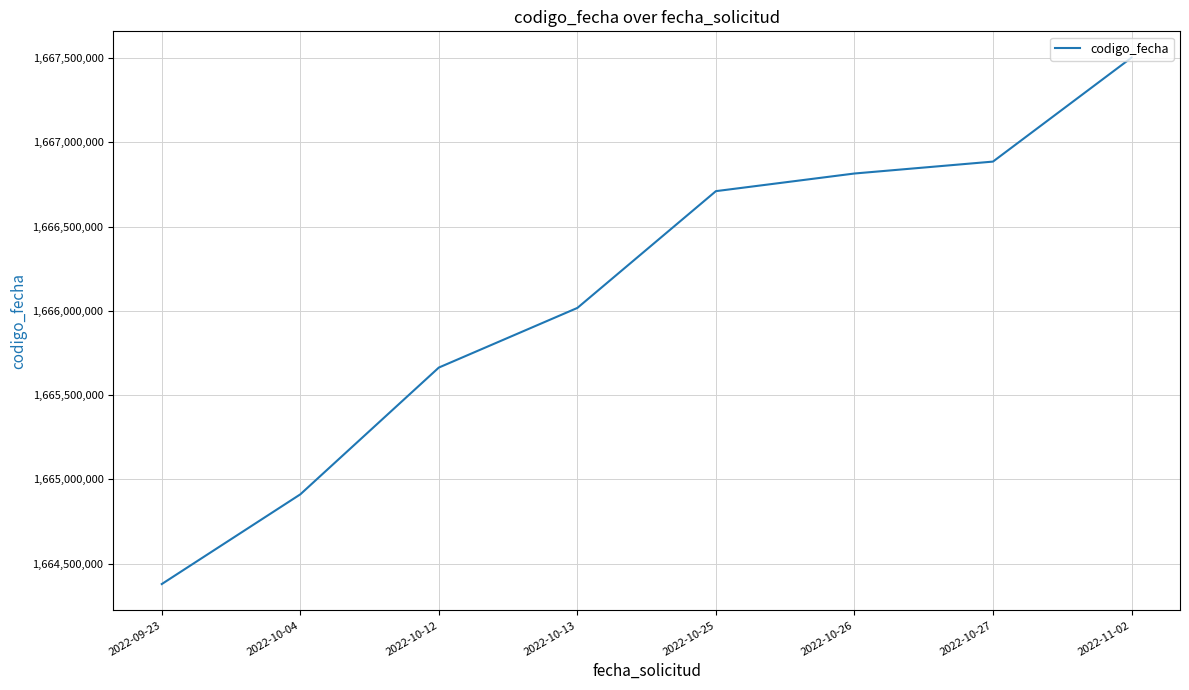

What is the ratio of the value at 2022-10-27 to the value at 2022-10-04?

1.0